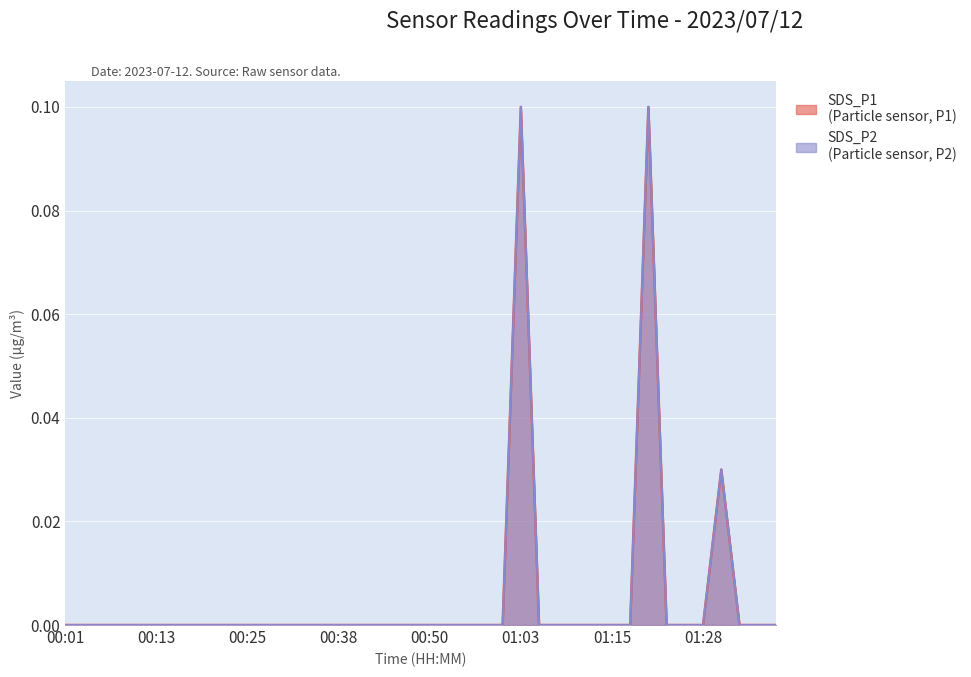

True or false: SDS_P1 and SDS_P2 intersect in this chart.

False